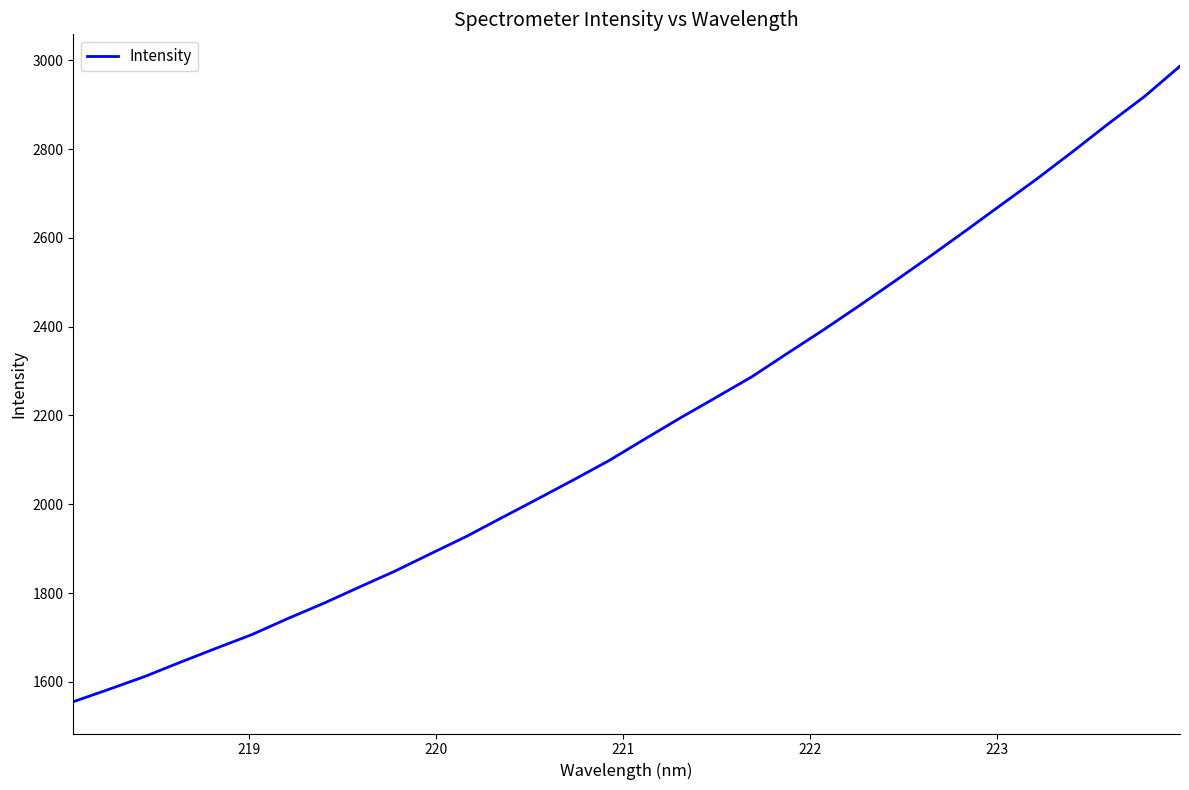

What is the maximum value shown in the chart?

2986.9